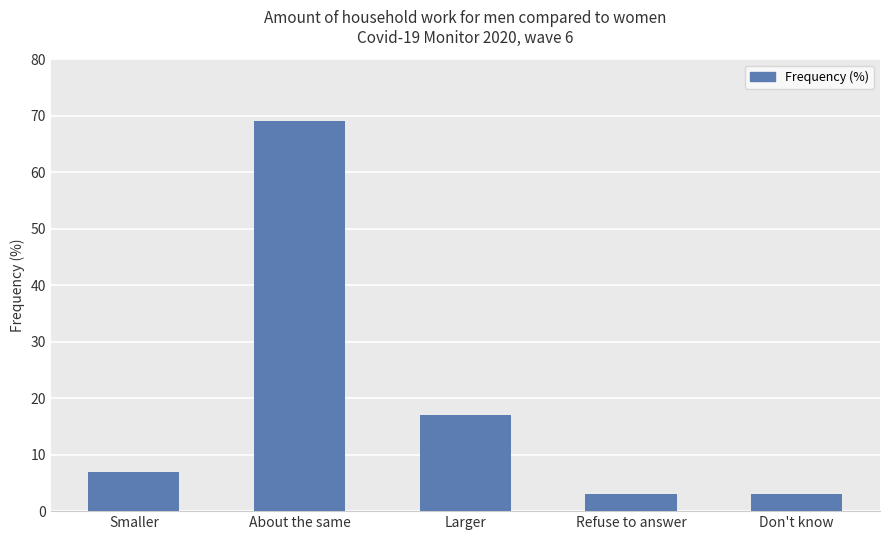

Which label corresponds to the largest value in the chart?

About the same